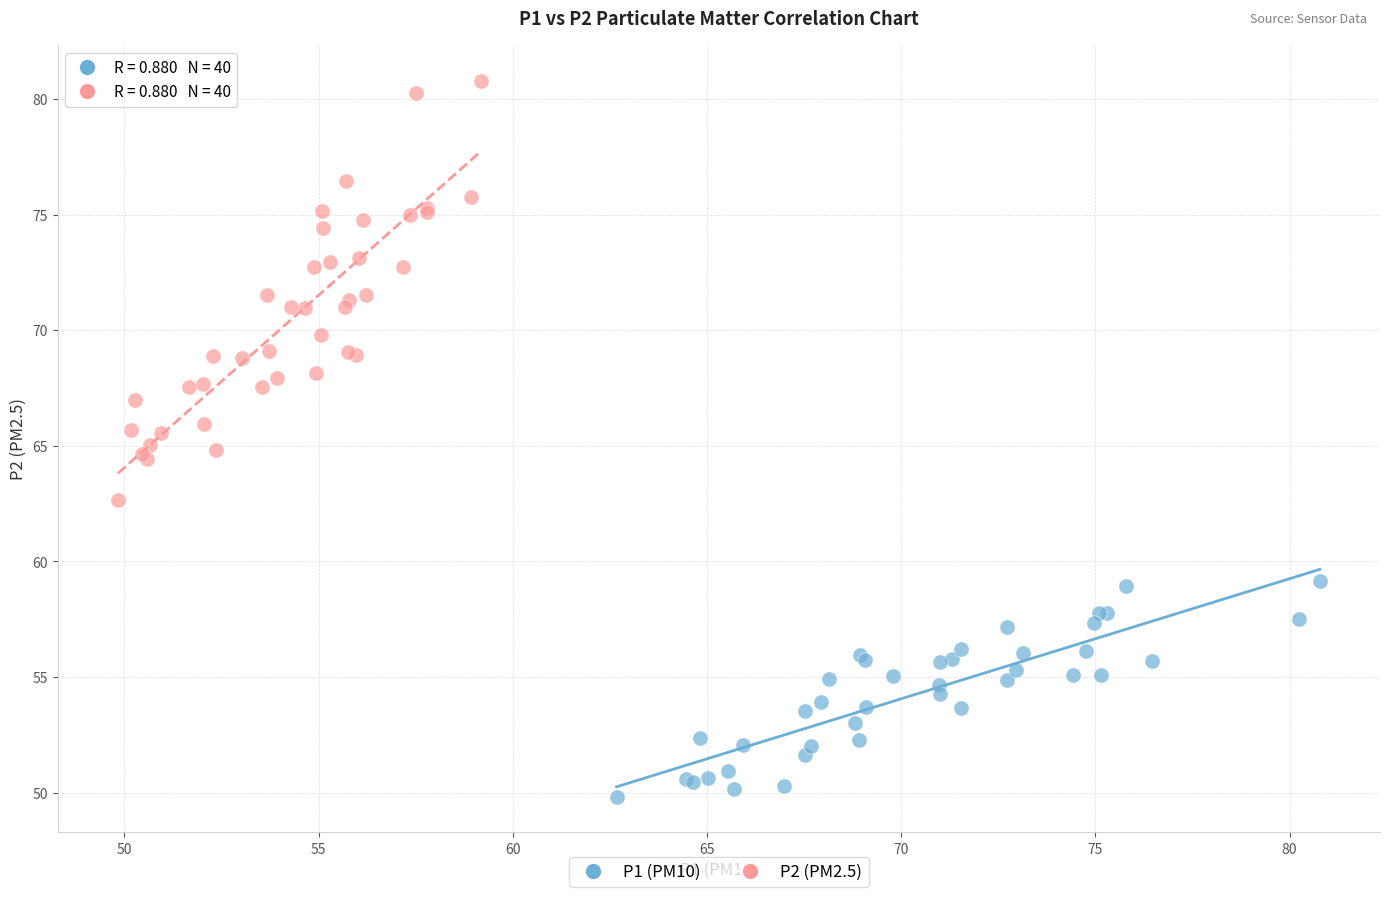

Which series has the widest spread of Y values?

P2 (PM2.5)